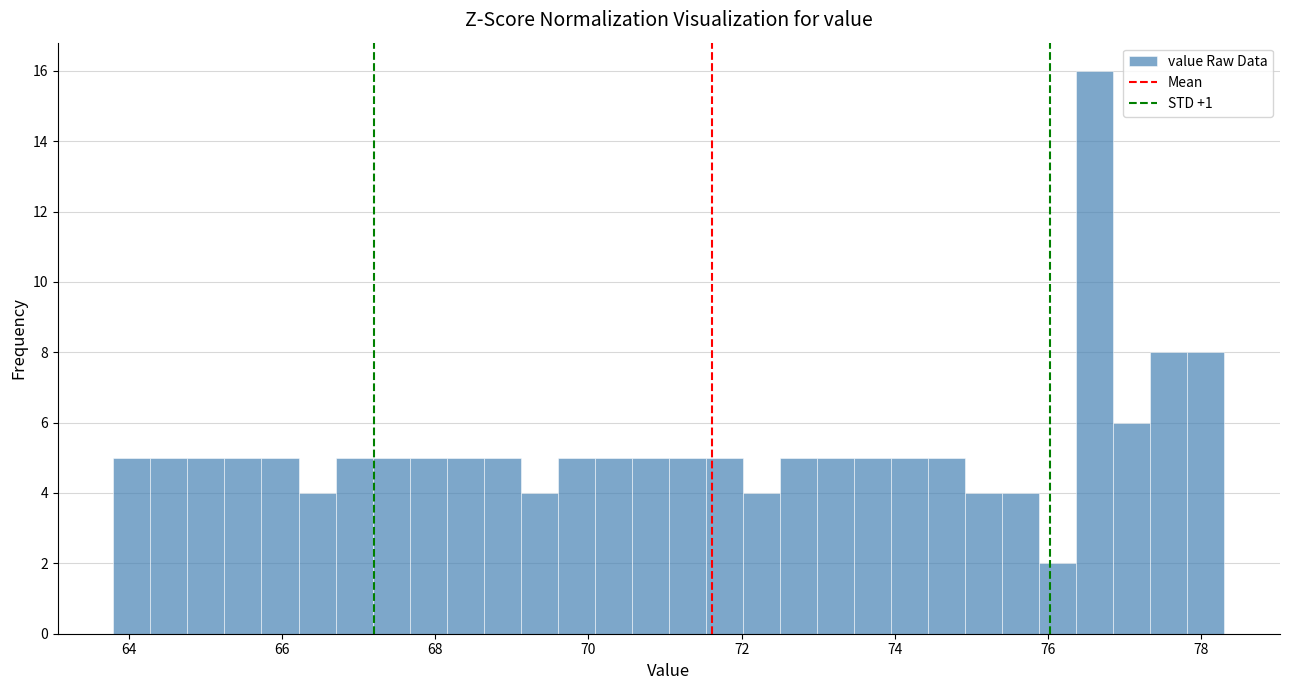

Around what value on the x-axis is the tallest bar? Give the approximate position of its centre, as read against the axis.

76.6